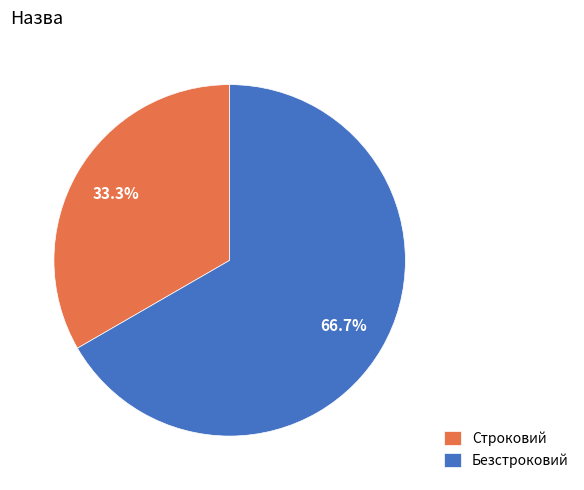

Which has a higher value, Строковий or Безстроковий?

Безстроковий